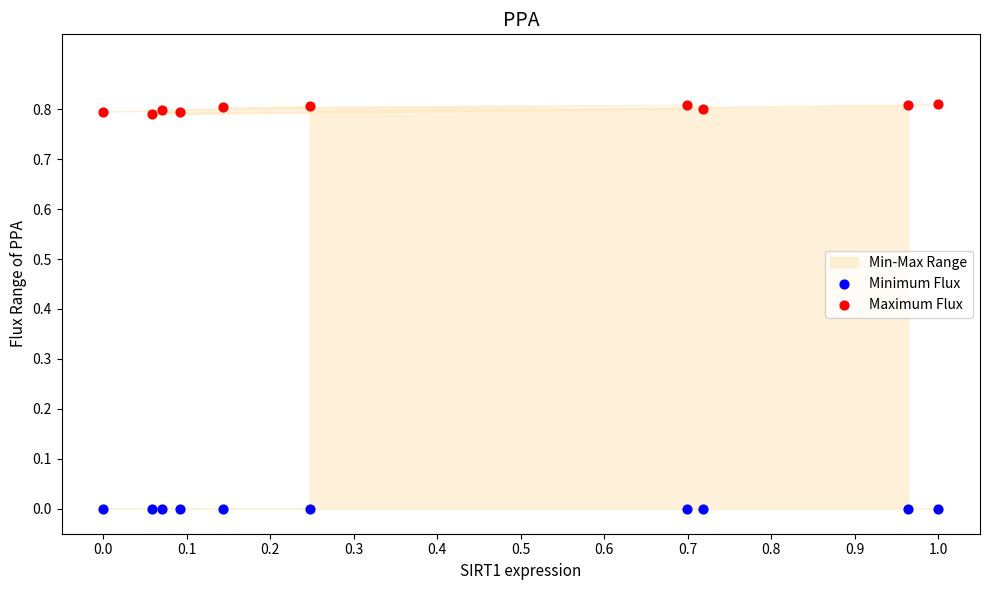

Which series reaches the minimum Y coordinate?

Minimum Flux